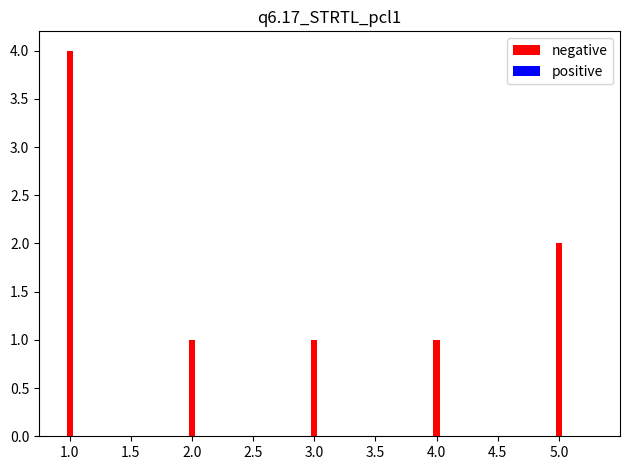

Reading left to right, what are all the values shown in this chart?

4	1	1	1	2